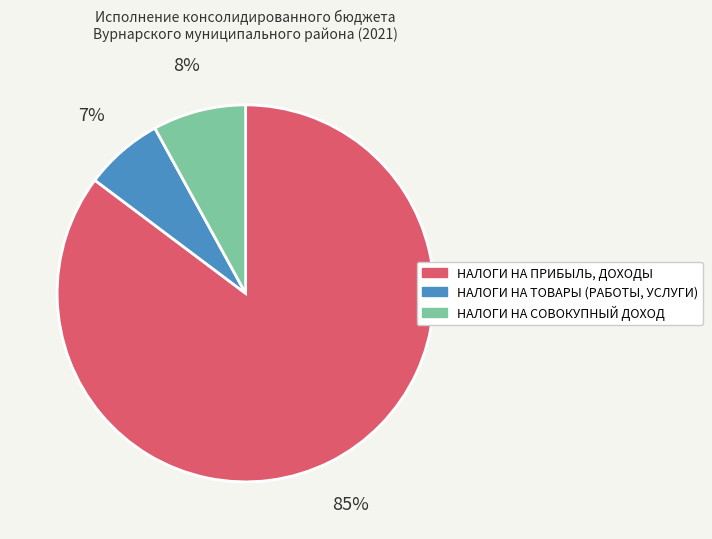

To the nearest percent, what is the difference between the НАЛОГИ НА СОВОКУПНЫЙ ДОХОД and НАЛОГИ НА ТОВАРЫ (РАБОТЫ, УСЛУГИ) slice percentages?

1%